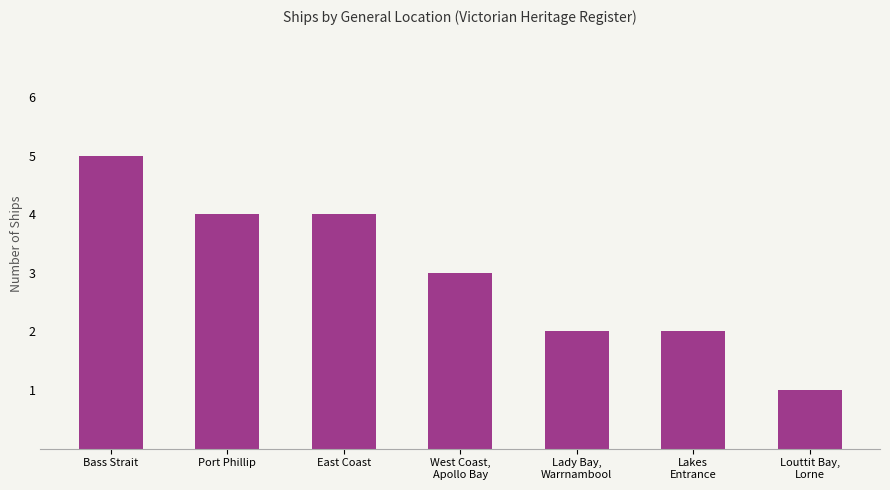

How many bars are there in total?

7